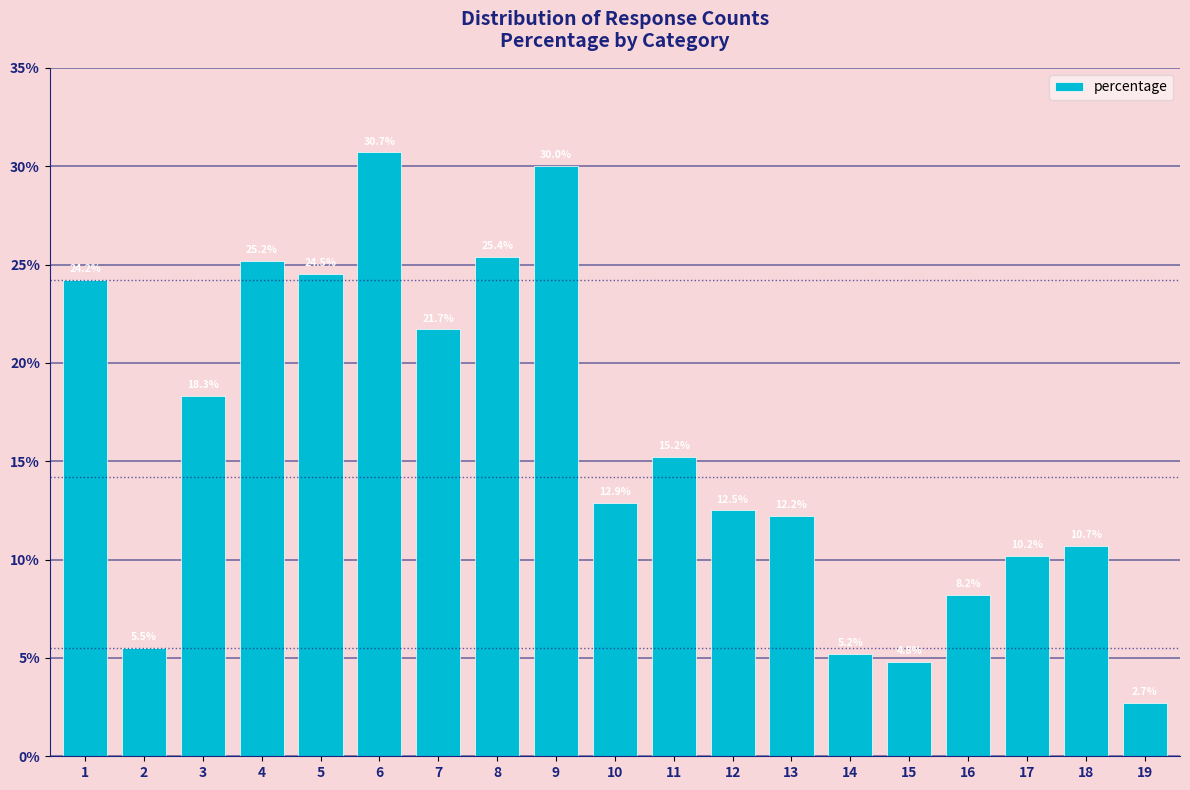

Reading left to right, extract all data points from this chart.

1=24.2	2=5.5	3=18.3	4=25.2	5=24.5	6=30.7	7=21.7	8=25.4	9=30.0	10=12.9	11=15.2	12=12.5	13=12.2	14=5.2	15=4.8	16=8.2	17=10.2	18=10.7	19=2.7